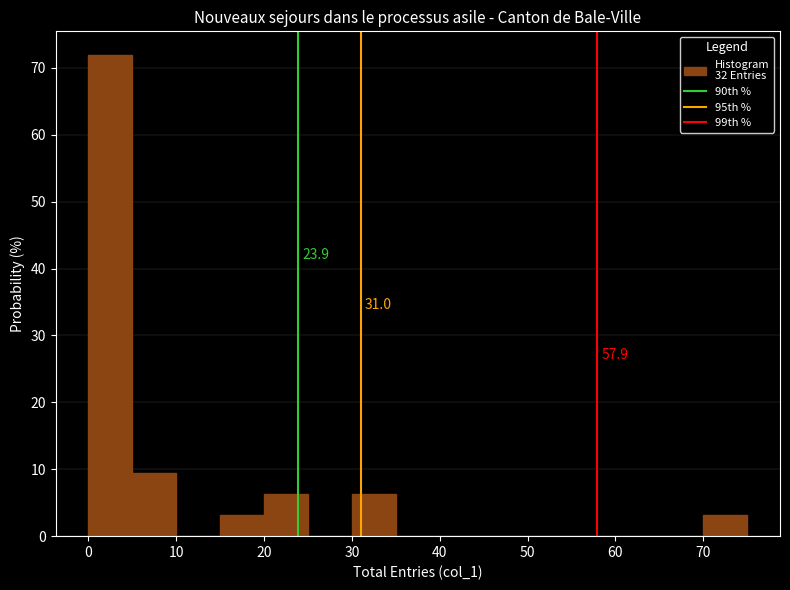

Over which range of the x-axis is the bar tallest?

0 to 5